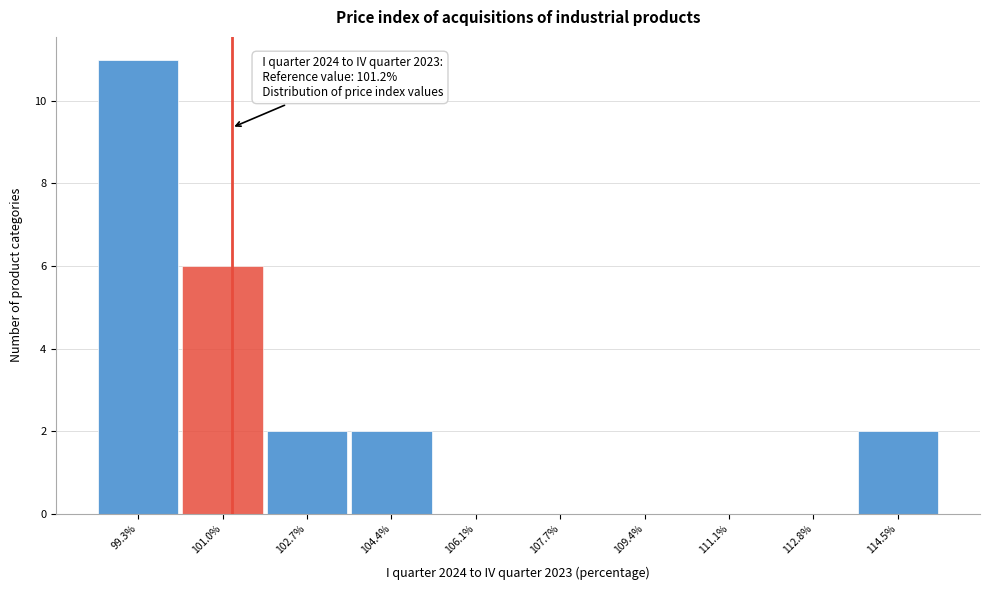

Over which range of the x-axis is the bar tallest?

98.50 to 100.18